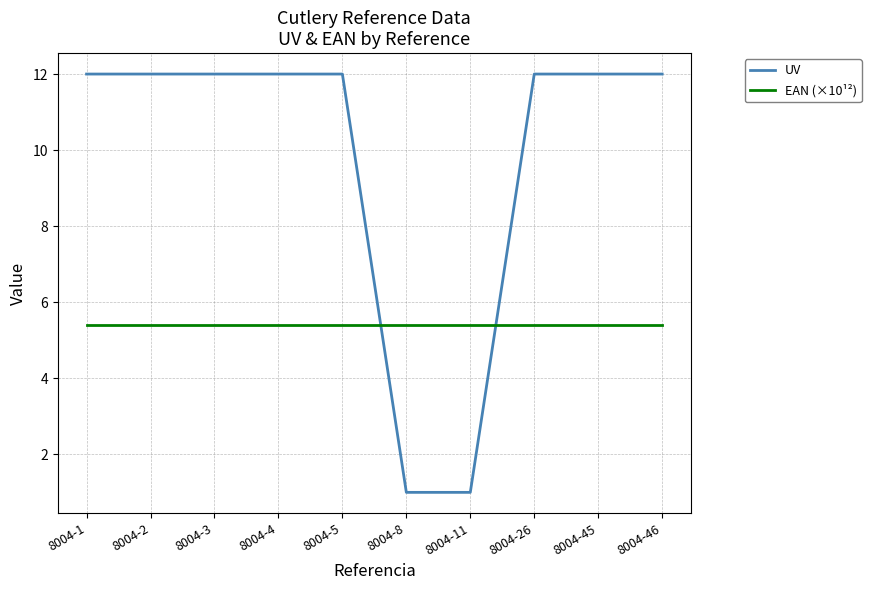

What is the sum of all EAN (×10¹²) values?

54.1